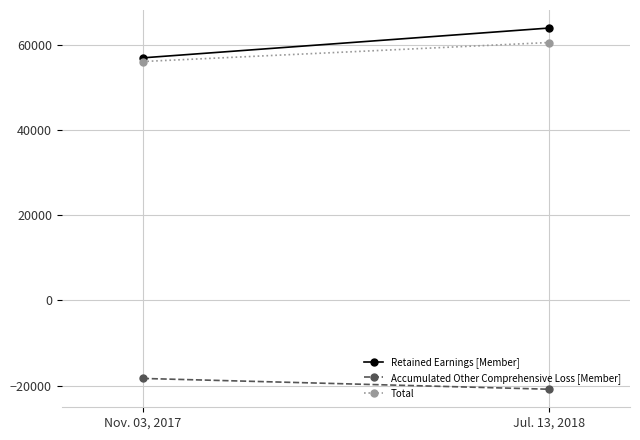

What is the difference between the maximum and minimum values in the Retained Earnings [Member] series?

6984